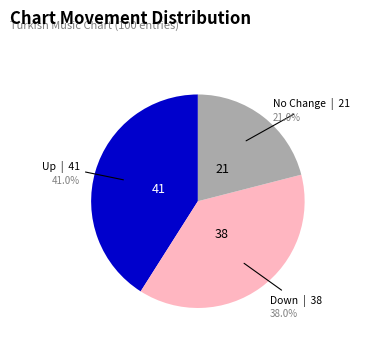

Does any single category account for the majority?

No